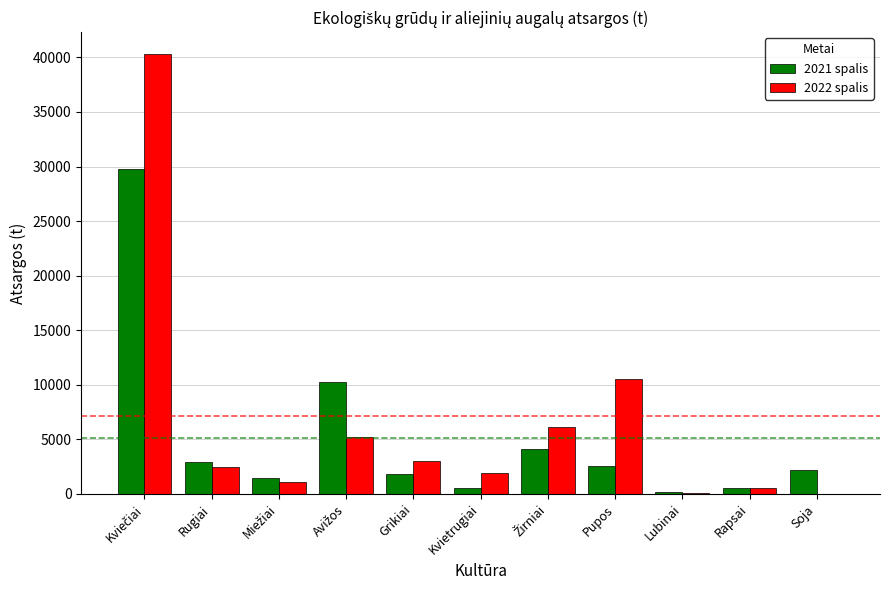

What is the sum of all 2021 spalis values?

56441.9